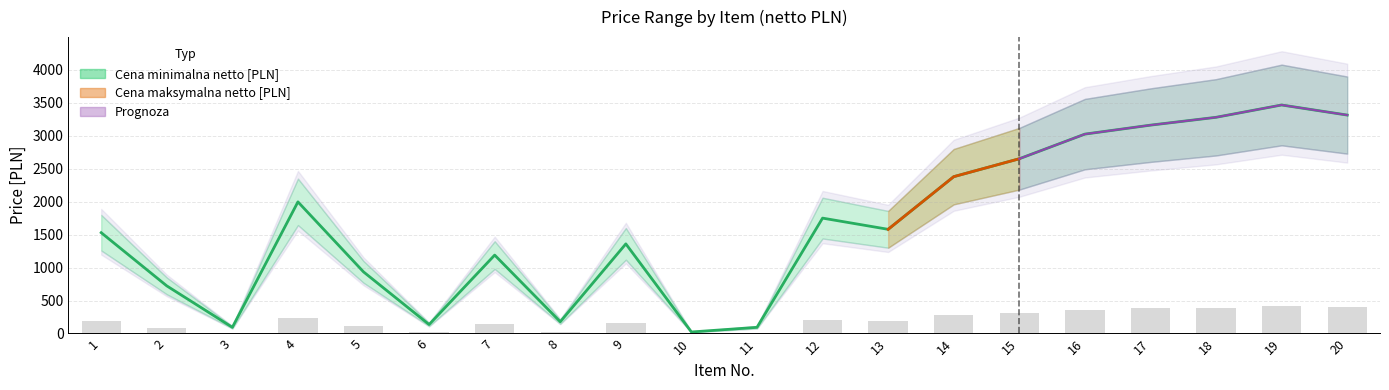

At which category does the chart reach its peak across all series?

19